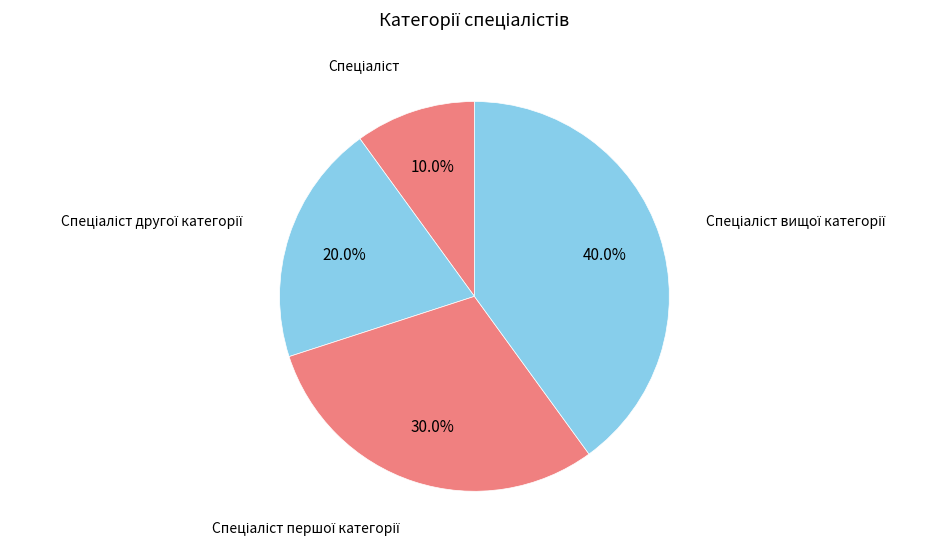

How many segments does this pie chart have?

4